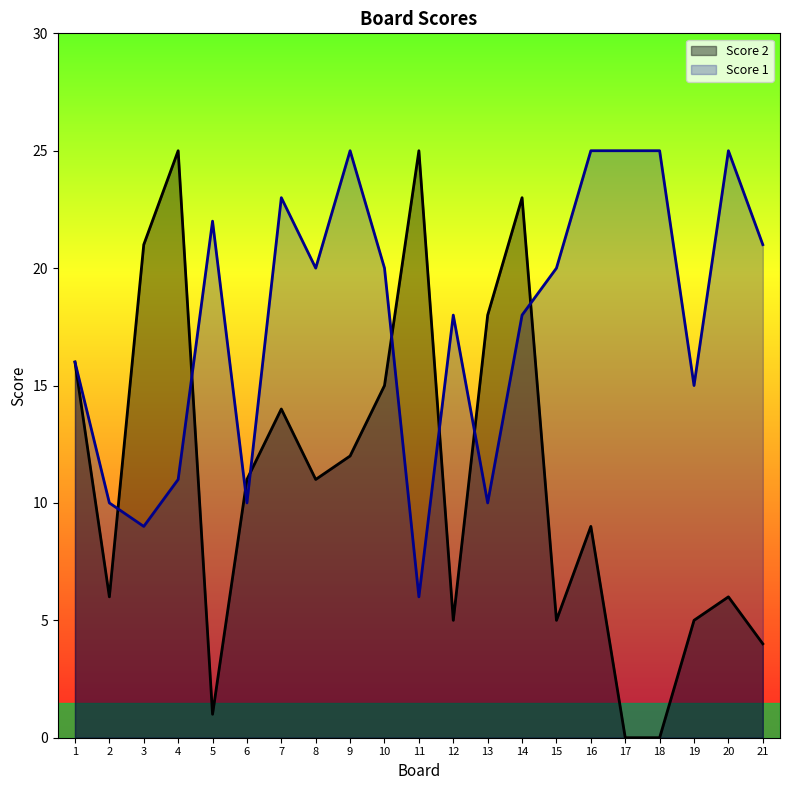

Is the value of Score 1 at 3 greater than the value of Score 2 at 14?

No